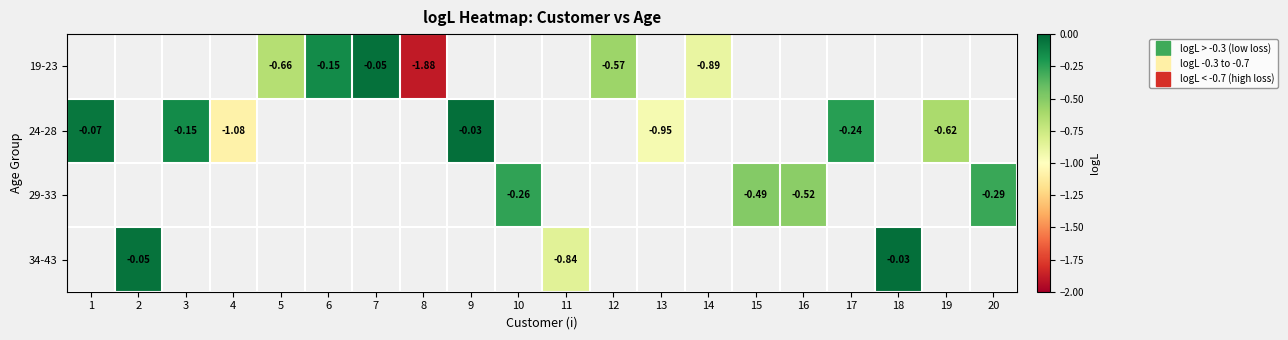

Which has a higher value, 10 or 6?

6